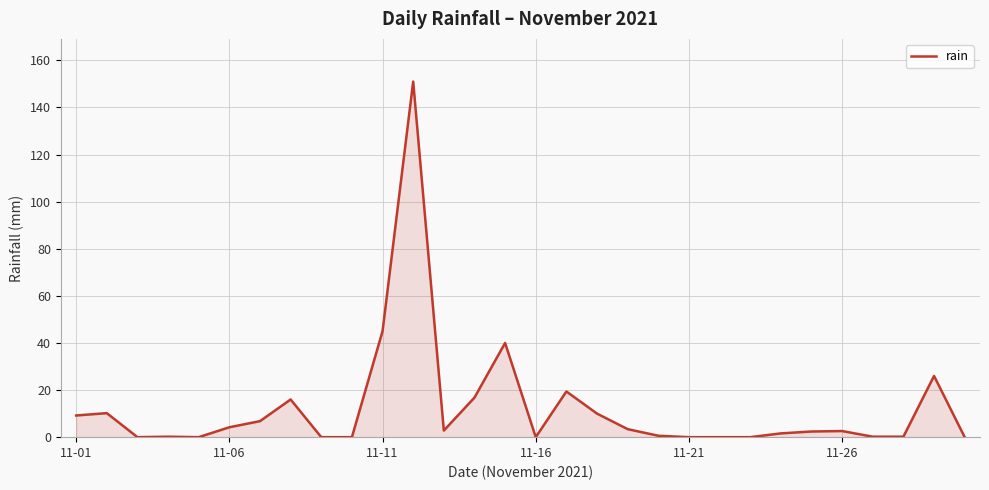

What is the maximum value shown in the chart?

151.0